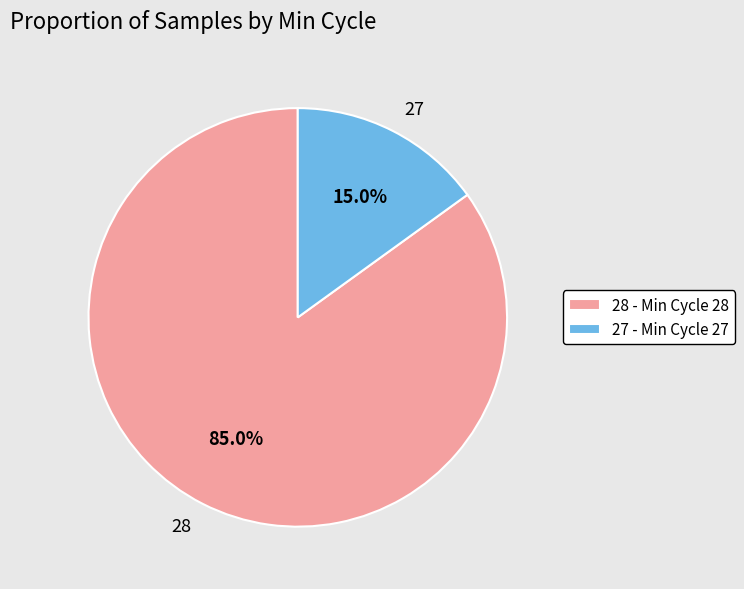

Which has a higher value, 27 or 28?

28